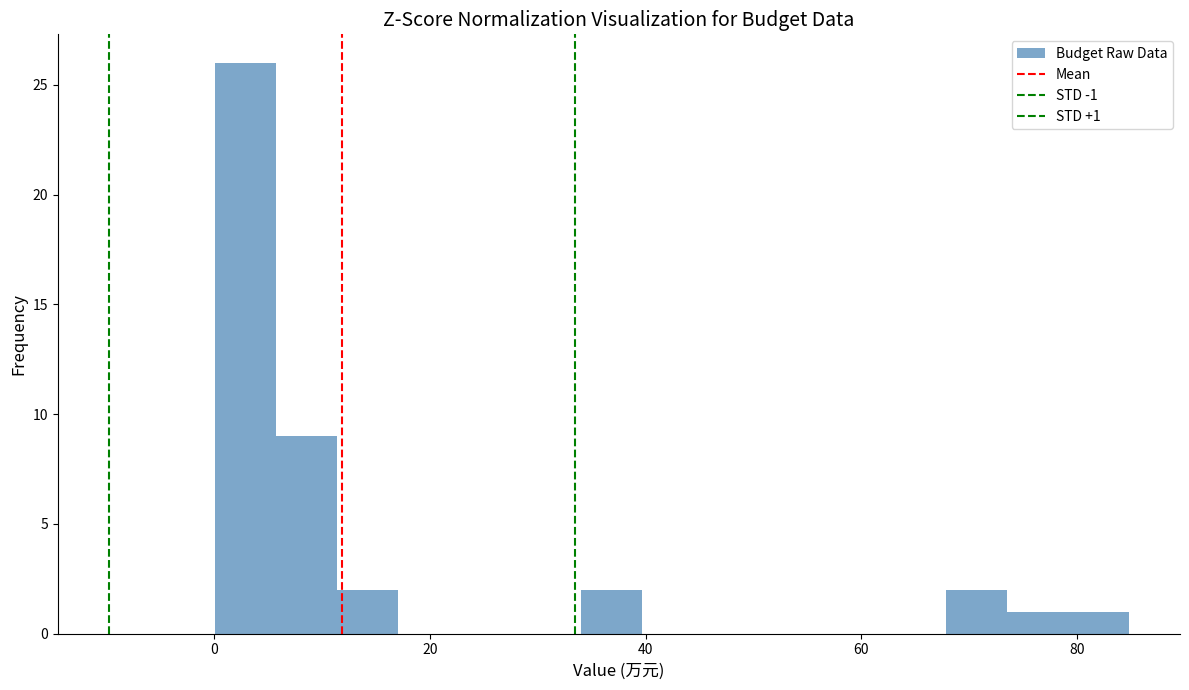

Around what value on the x-axis is the tallest bar? Give the approximate position of its centre, as read against the axis.

2